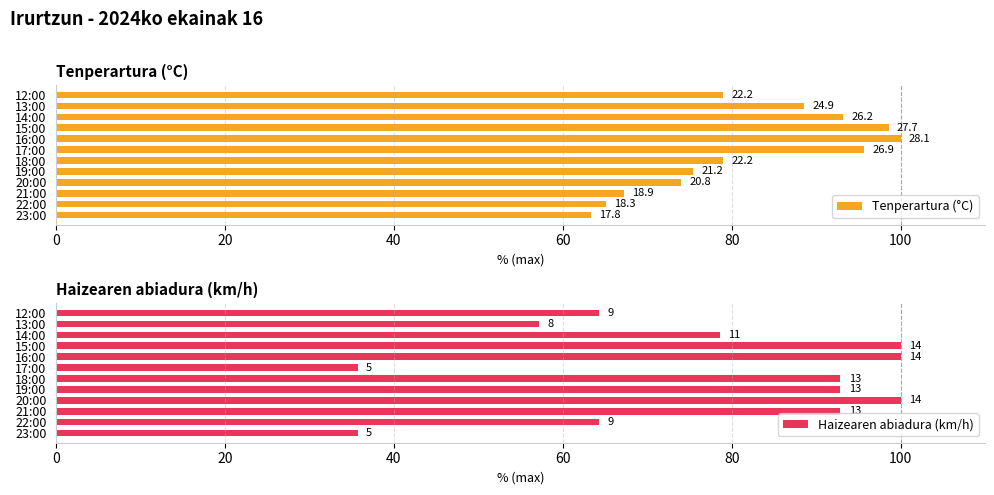

At how many categories does at least one series exceed 91?

8